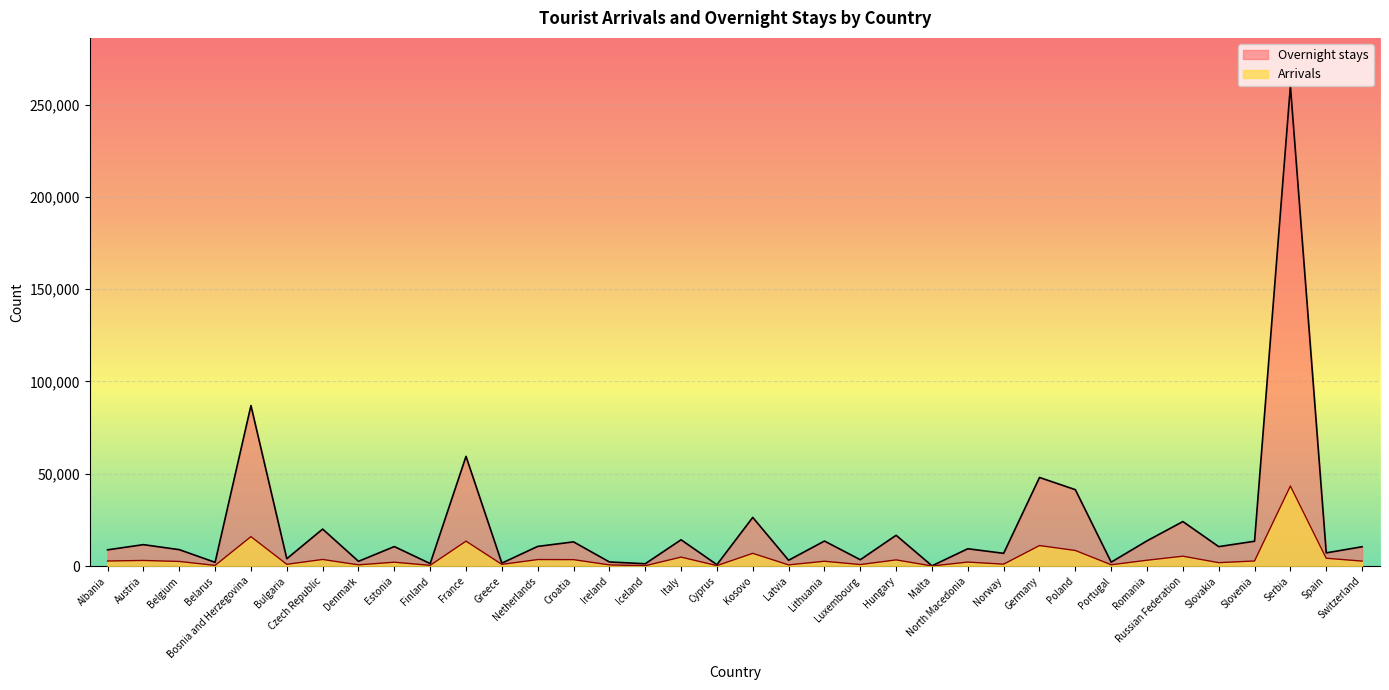

True or false: Overnight stays and Arrivals cross at least once.

False